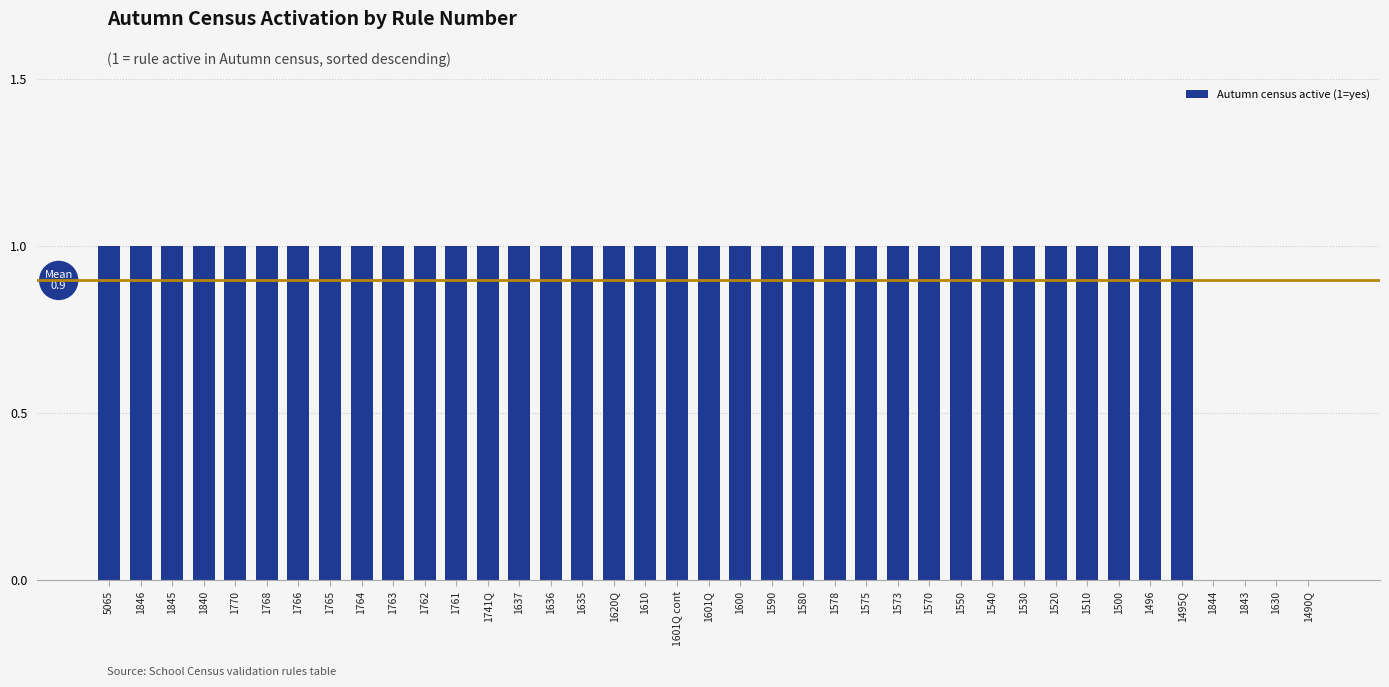

Approximately how many times larger is the value at 1763 compared to 1764?

1.0